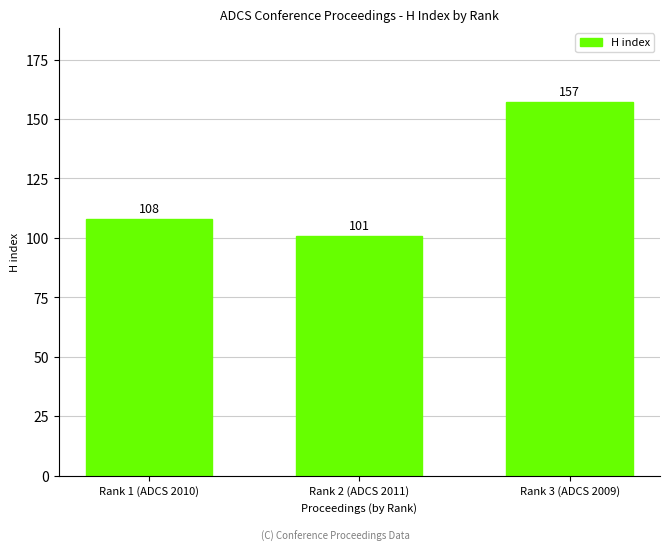

Count the values in the range 101 to 157.

3